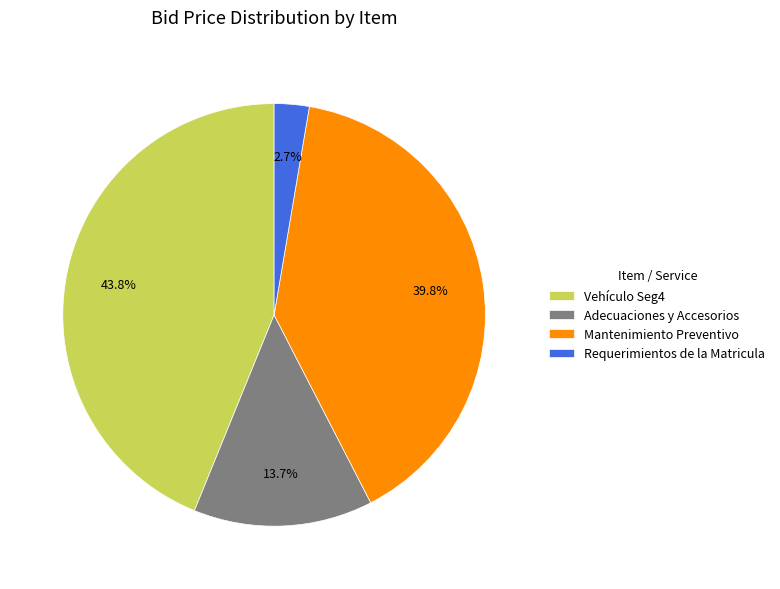

What is the smallest slice in the pie chart?

Requerimientos de la Matricula